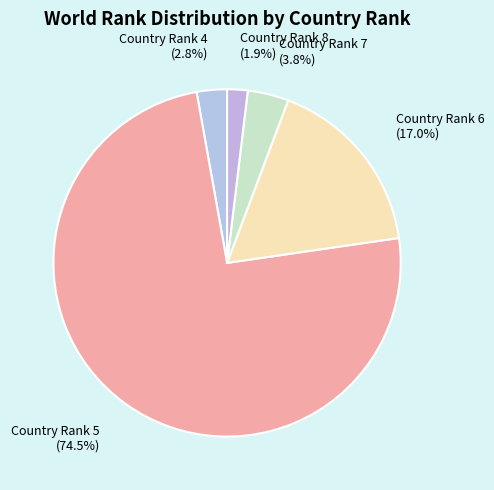

Does any single category account for the majority?

Yes